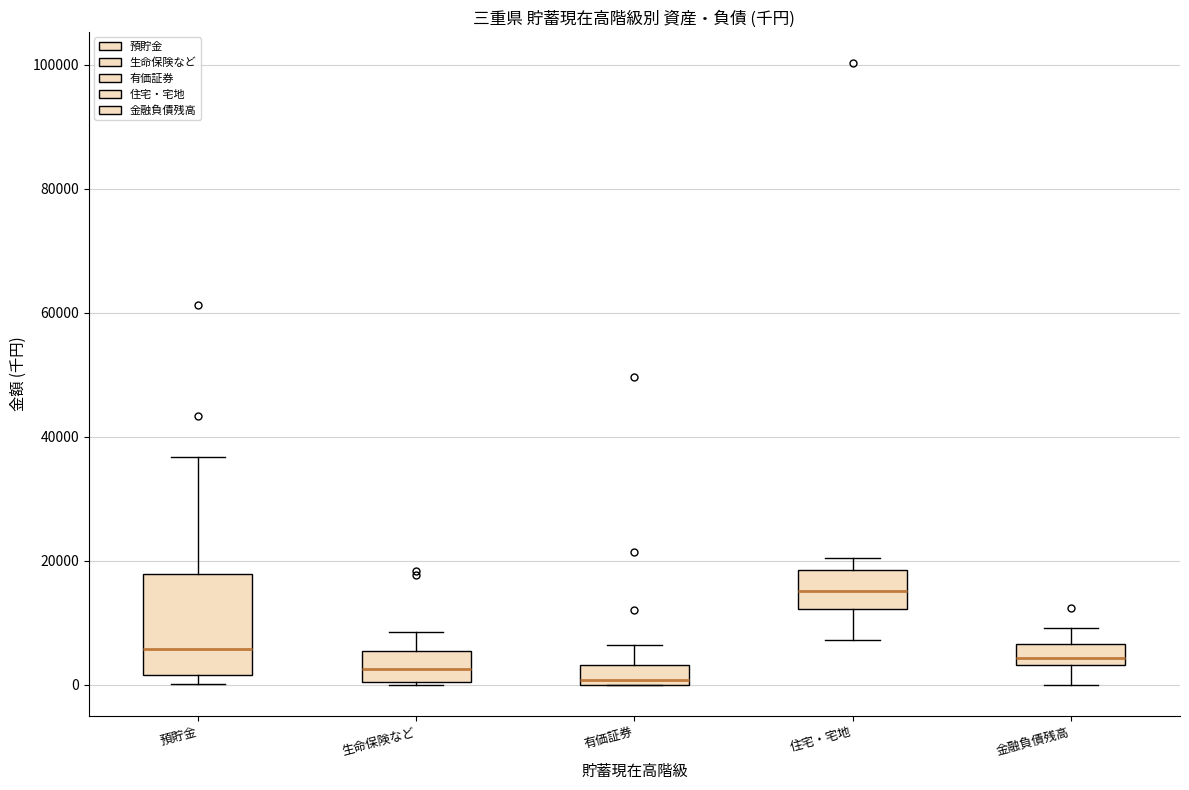

Reading left to right, transcribe this box plot: for each box, give where its median line is, the range the box spans, and where its two whiskers end, as read against the y-axis. The values are not printed on the chart, so give them approximately, as read against the axis.

預貯金: median 6000, box 2000 to 18000, whiskers 0 to 36000
生命保険など: median 2000, box 0 to 6000, whiskers 0 to 8000
有価証券: median 0 (just above the box's lower edge), box 0 to 4000, whiskers 0 to 6000
住宅・宅地: median 16000, box 12000 to 18000, whiskers 8000 to 20000
金融負債残高: median 4000 (inside the box), box 4000 to 6000, whiskers 0 to 10000